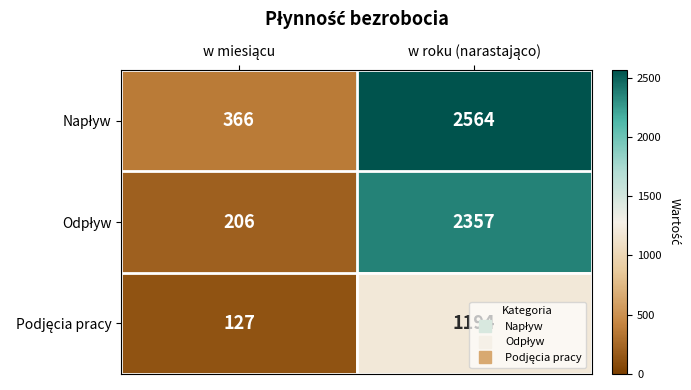

What is the maximum value shown in the chart?

2564